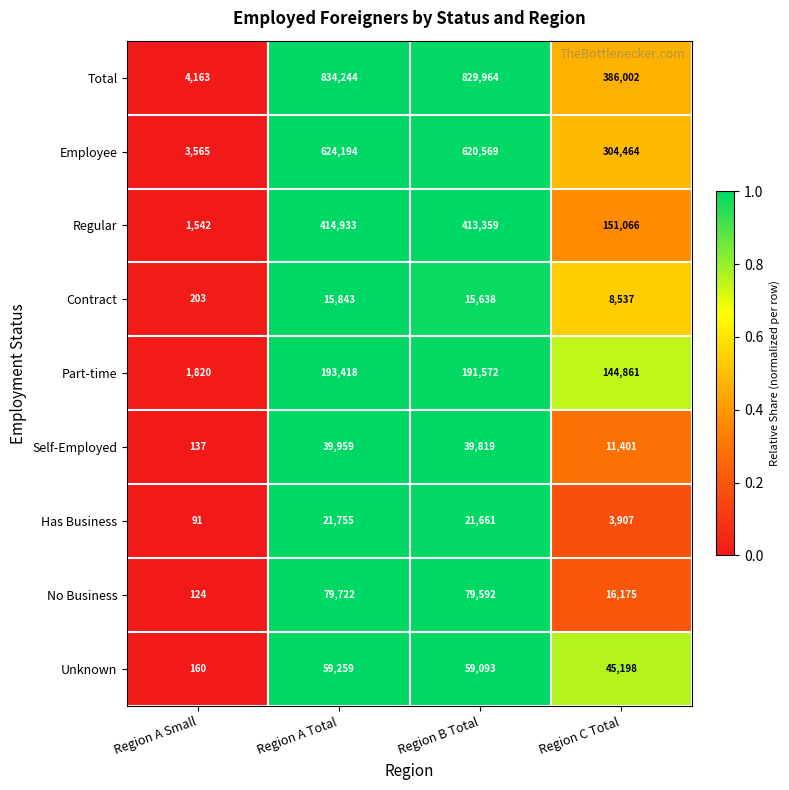

The value of Contract at Region C Total is 8537. True or false?

True